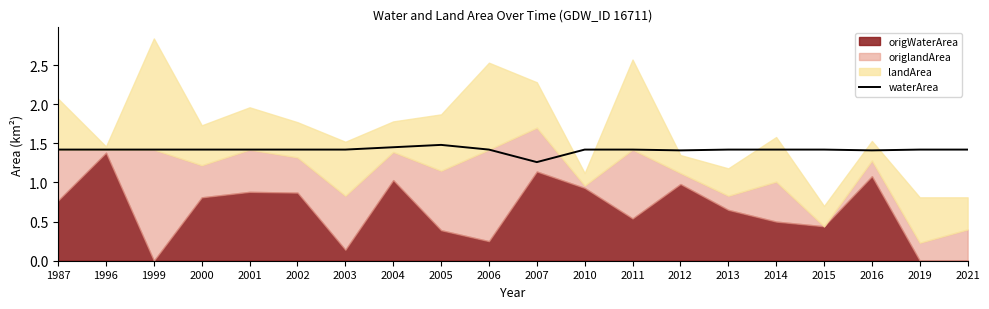

The waterArea series shows 1.4 at 2012. True or false?

True